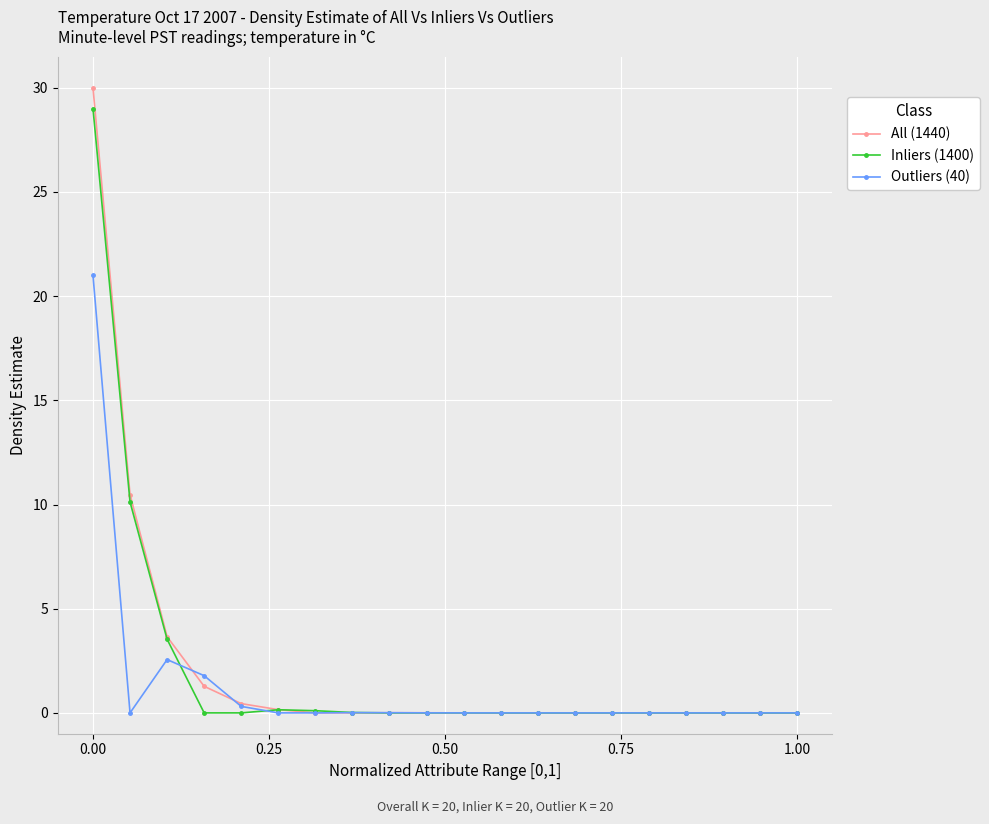

How many series are shown in this chart?

3